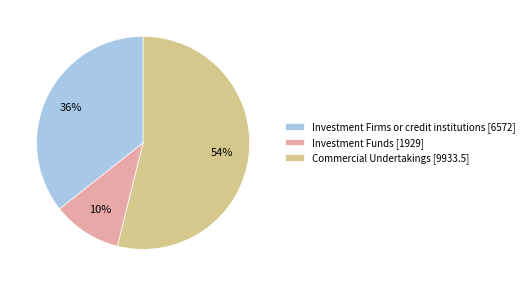

Is the sum of Commercial Undertakings [9933.5] and Investment Funds [1929] greater than half?

Yes